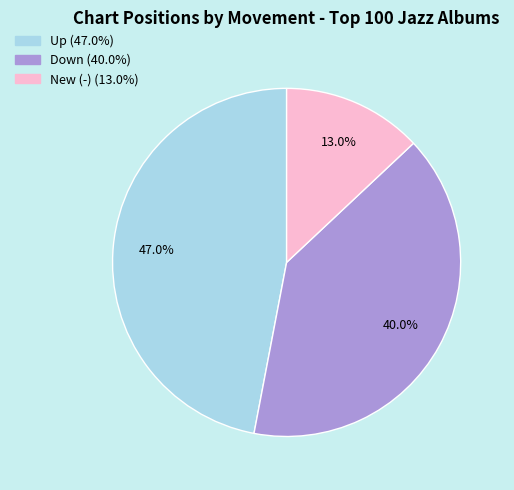

Is there a majority slice in this chart?

No